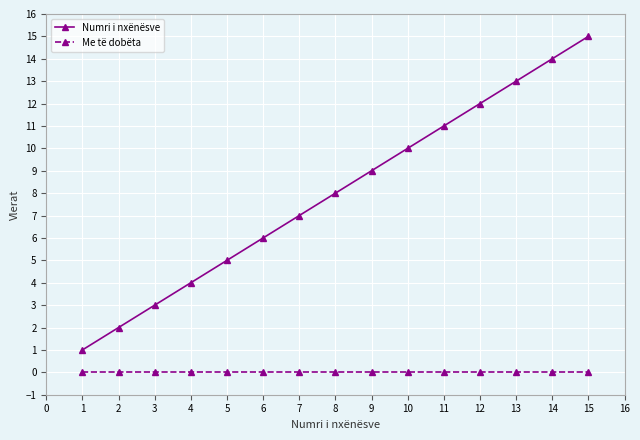

List the series in order of their overall mean, lowest first.

Me të dobëta, Numri i nxënësve